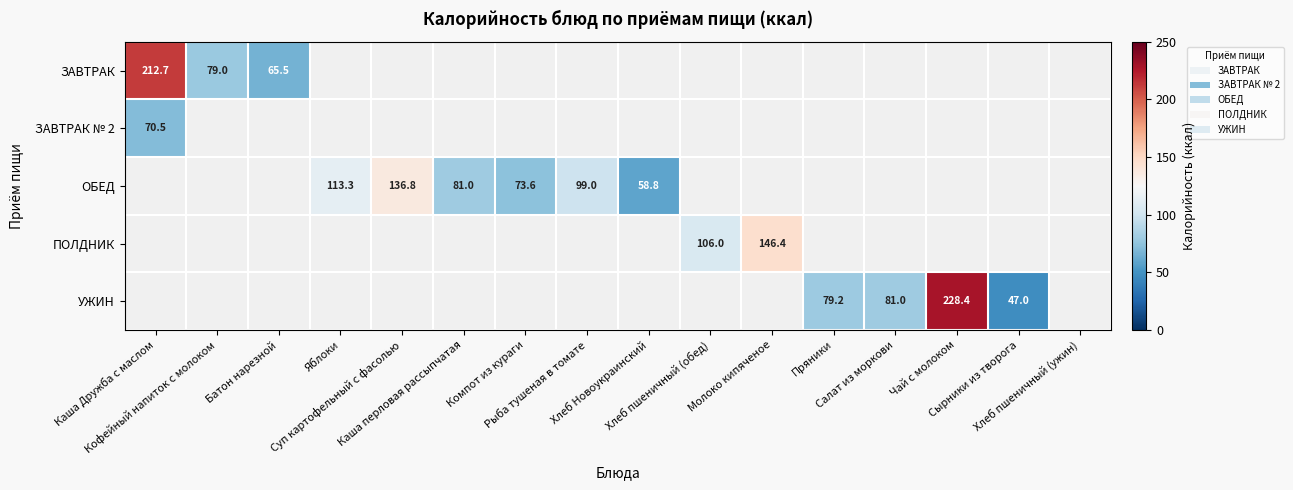

Rank the categories by УЖИН value from highest to lowest.

Чай с молоком, Салат из моркови, Пряники, Сырники из творога, Каша Дружба с маслом, Кофейный напиток с молоком, Батон нарезной, Яблоки, Суп картофельный с фасолью, Каша перловая рассыпчатая, Компот из кураги, Рыба тушеная в томате, Хлеб Новоукраинский, Хлеб пшеничный (обед), Молоко кипяченое, Хлеб пшеничный (ужин)